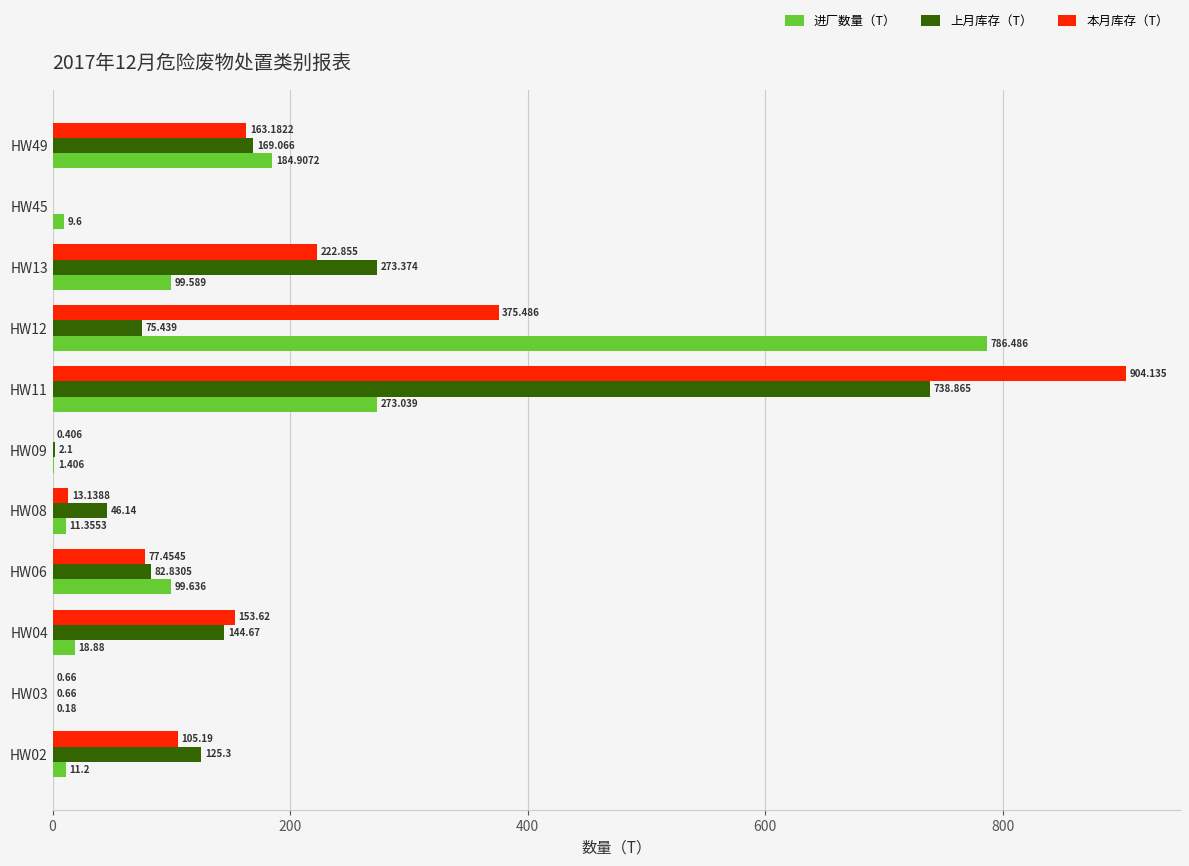

Which series has the largest total across all categories?

本月库存（T）